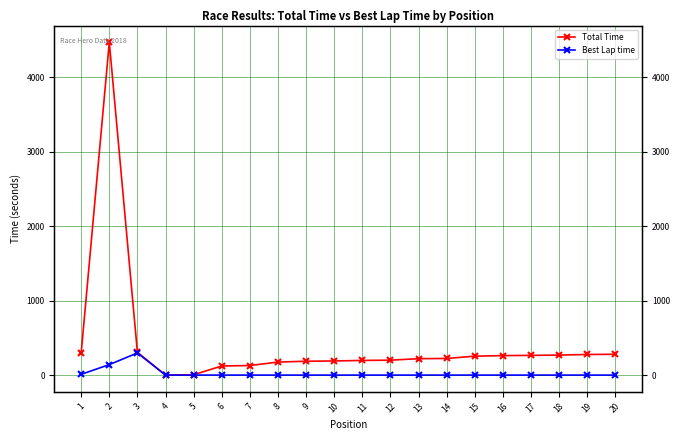

What is the difference between the second highest and minimum values in the Total Time series?

306.2